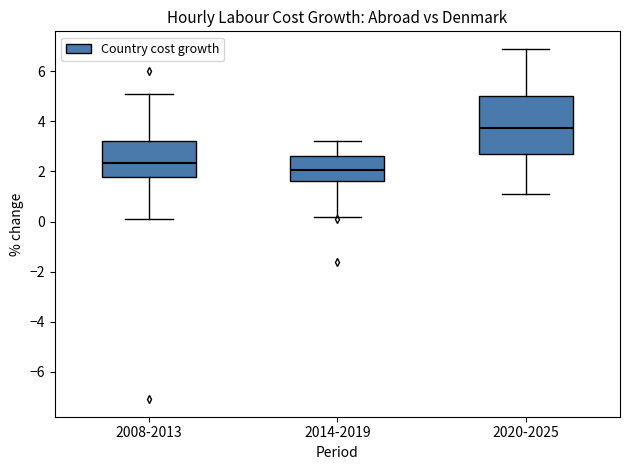

Where is the lower edge of the box for 2008-2013 on the y-axis? The values are not printed on the chart, so give them approximately, as read against the axis.

1.8